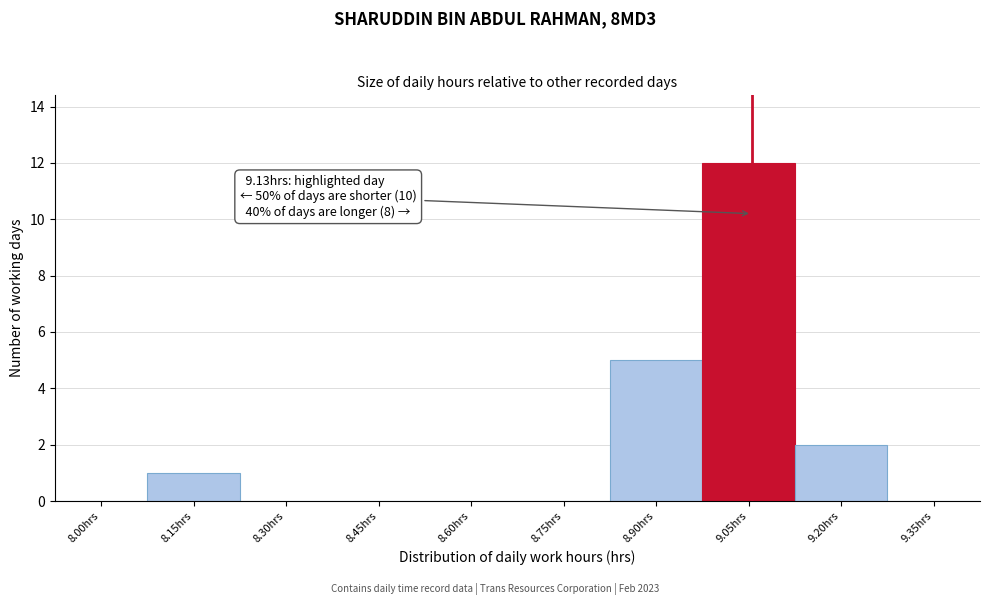

Reading left to right, what are all the values shown in this chart?

8.00hrs=0	8.15hrs=1	8.30hrs=0	8.45hrs=0	8.60hrs=0	8.75hrs=0	8.90hrs=5	9.05hrs=12	9.20hrs=2	9.35hrs=0